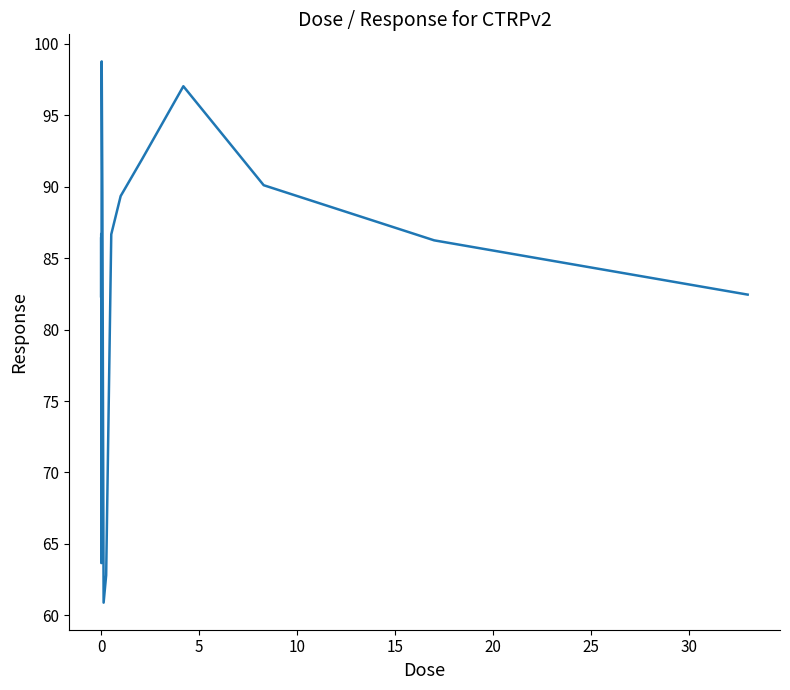

What is the difference between the maximum and minimum values?

37.9